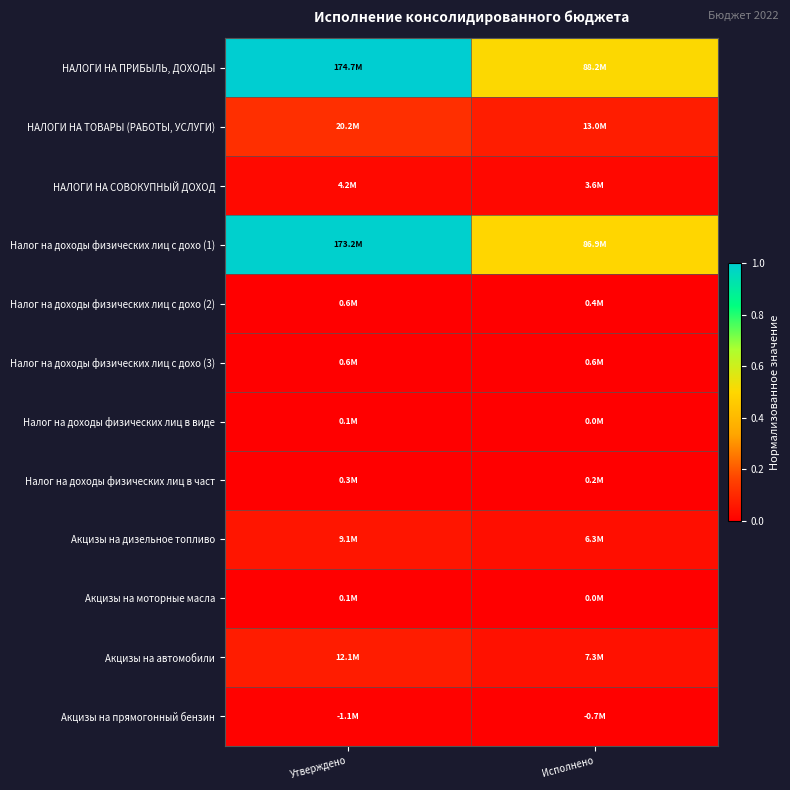

Rank the series by their maximum value, from lowest to highest.

Акцизы на моторные масла, Налог на доходы физических лиц в виде, Налог на доходы физических лиц в част, Налог на доходы физических лиц с дохо (2), Налог на доходы физических лиц с дохо (3), Акцизы на прямогонный бензин, НАЛОГИ НА СОВОКУПНЫЙ ДОХОД, Акцизы на дизельное топливо, Акцизы на автомобили, НАЛОГИ НА ТОВАРЫ (РАБОТЫ, УСЛУГИ), Налог на доходы физических лиц с дохо (1), НАЛОГИ НА ПРИБЫЛЬ, ДОХОДЫ